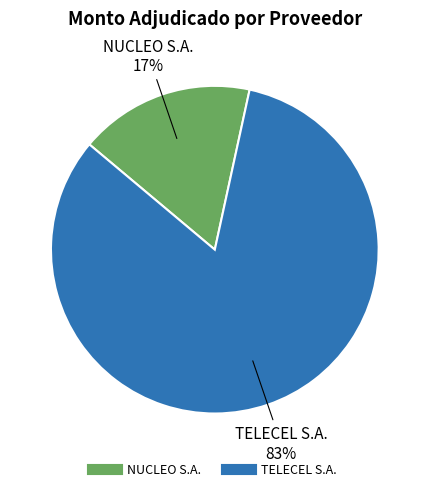

To the nearest percent, what is the average slice percentage?

50%